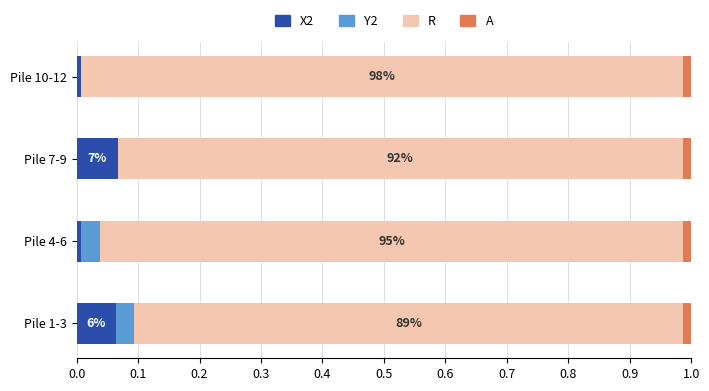

What are all the series names shown in the legend?

X2, Y2, R, A